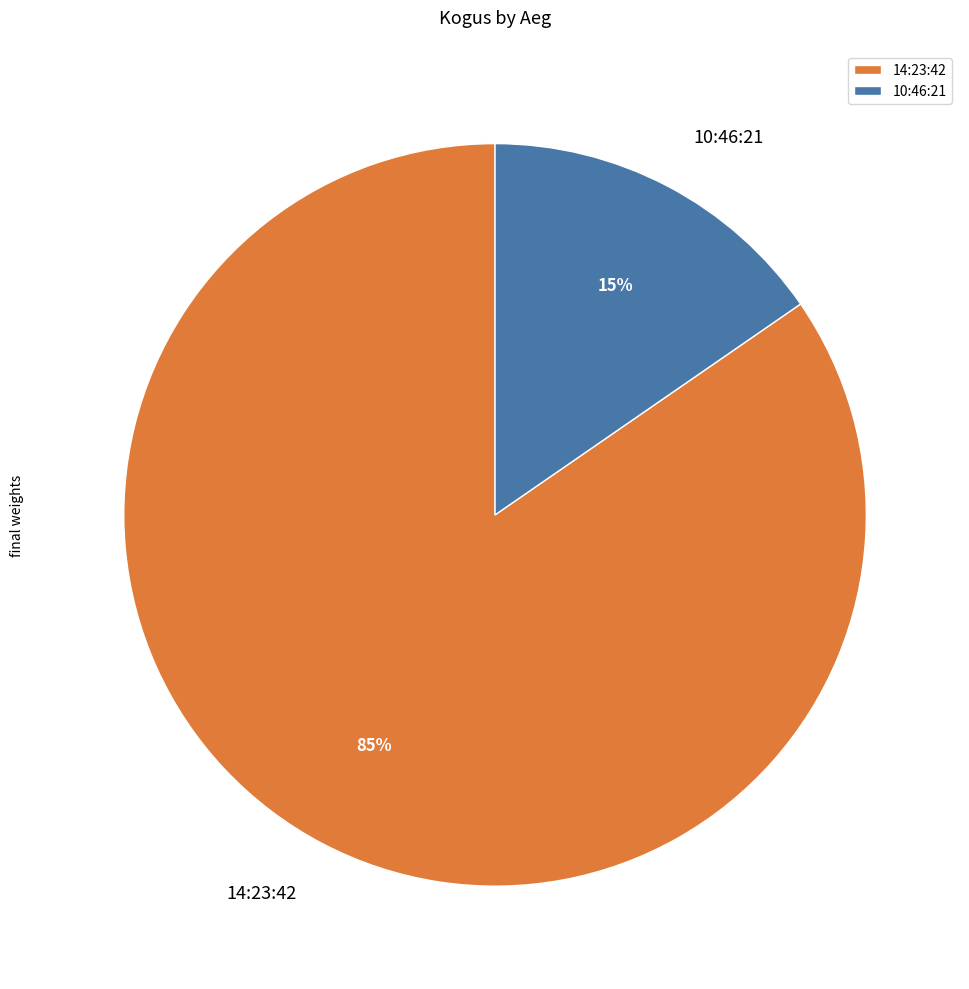

To the nearest percent, what is the average slice percentage?

50%